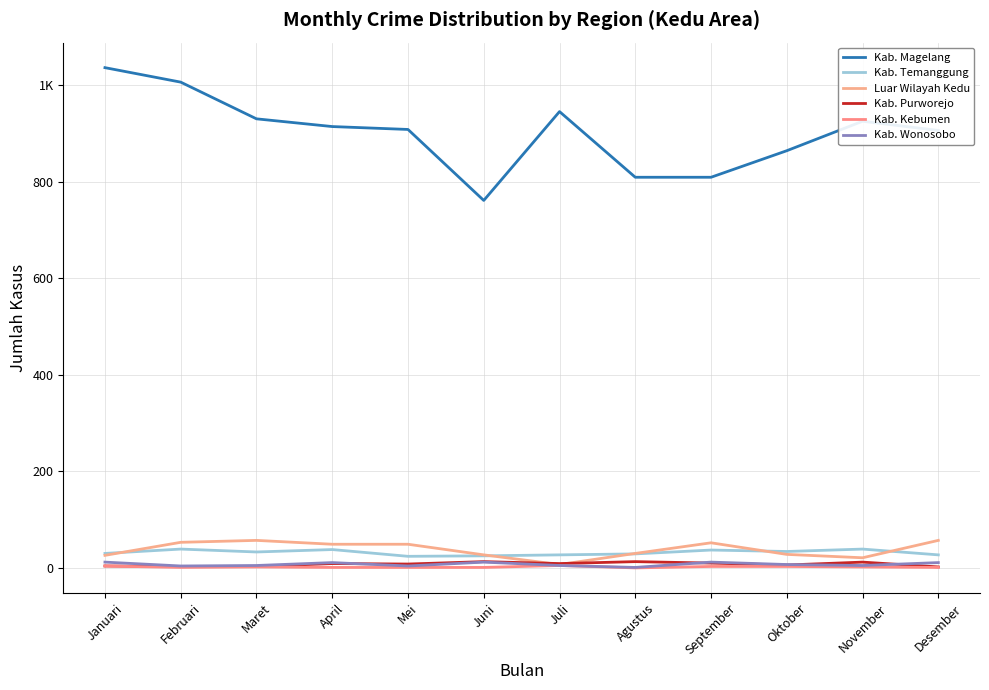

Reading left to right, what are all the values shown in this chart?

Kab. Magelang: 1036	1006	930	914	908	761	945	809	809	864	925	906
Kab. Temanggung: 30	39	33	38	24	25	27	29	37	34	39	27
Luar Wilayah Kedu: 26	53	57	49	49	27	7	30	52	28	21	57
Kab. Purworejo: 4	3	3	9	8	13	9	13	10	6	12	2
Kab. Kebumen: 4	1	2	1	1	1	5	0	3	3	2	1
Kab. Wonosobo: 12	4	5	11	4	12	5	1	12	7	5	11